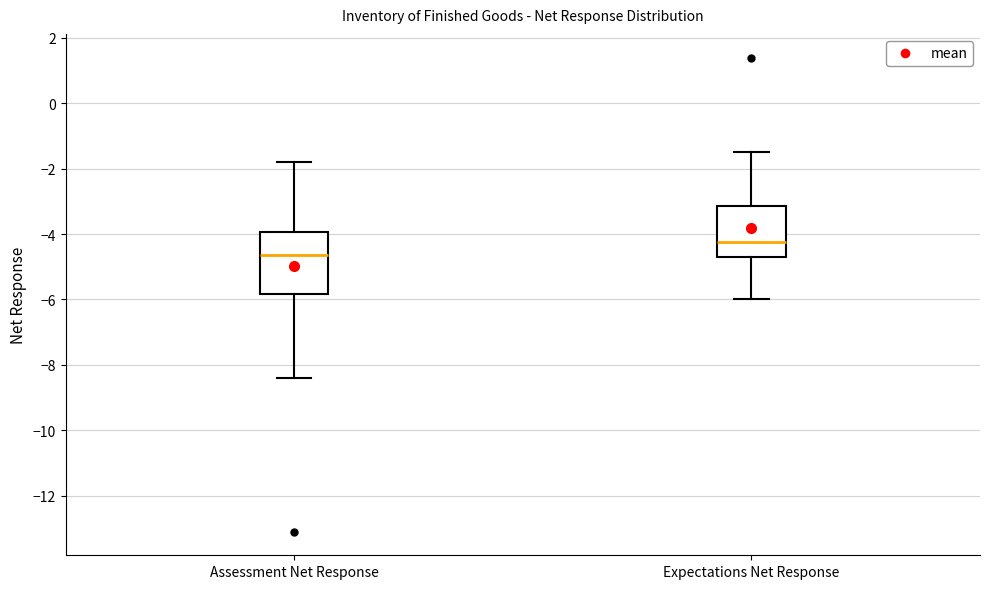

Which box is the tallest, from its lower edge to its upper edge?

Assessment Net Response